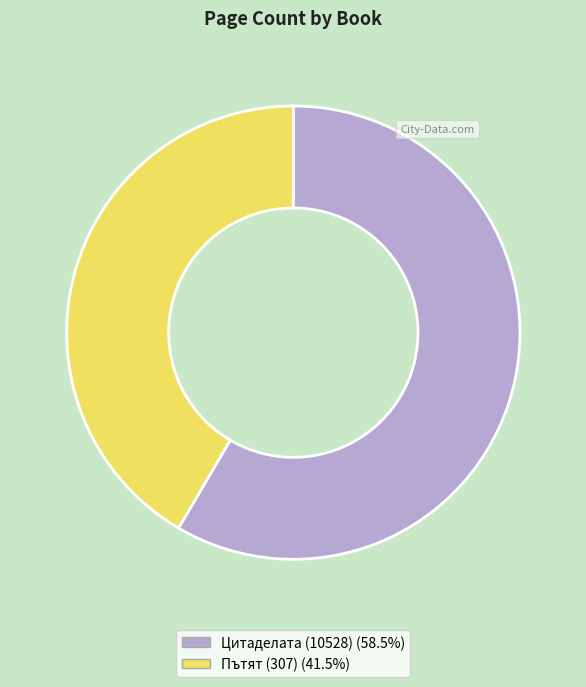

Between Пътят (307) and Цитаделата (10528), which is larger?

Цитаделата (10528)